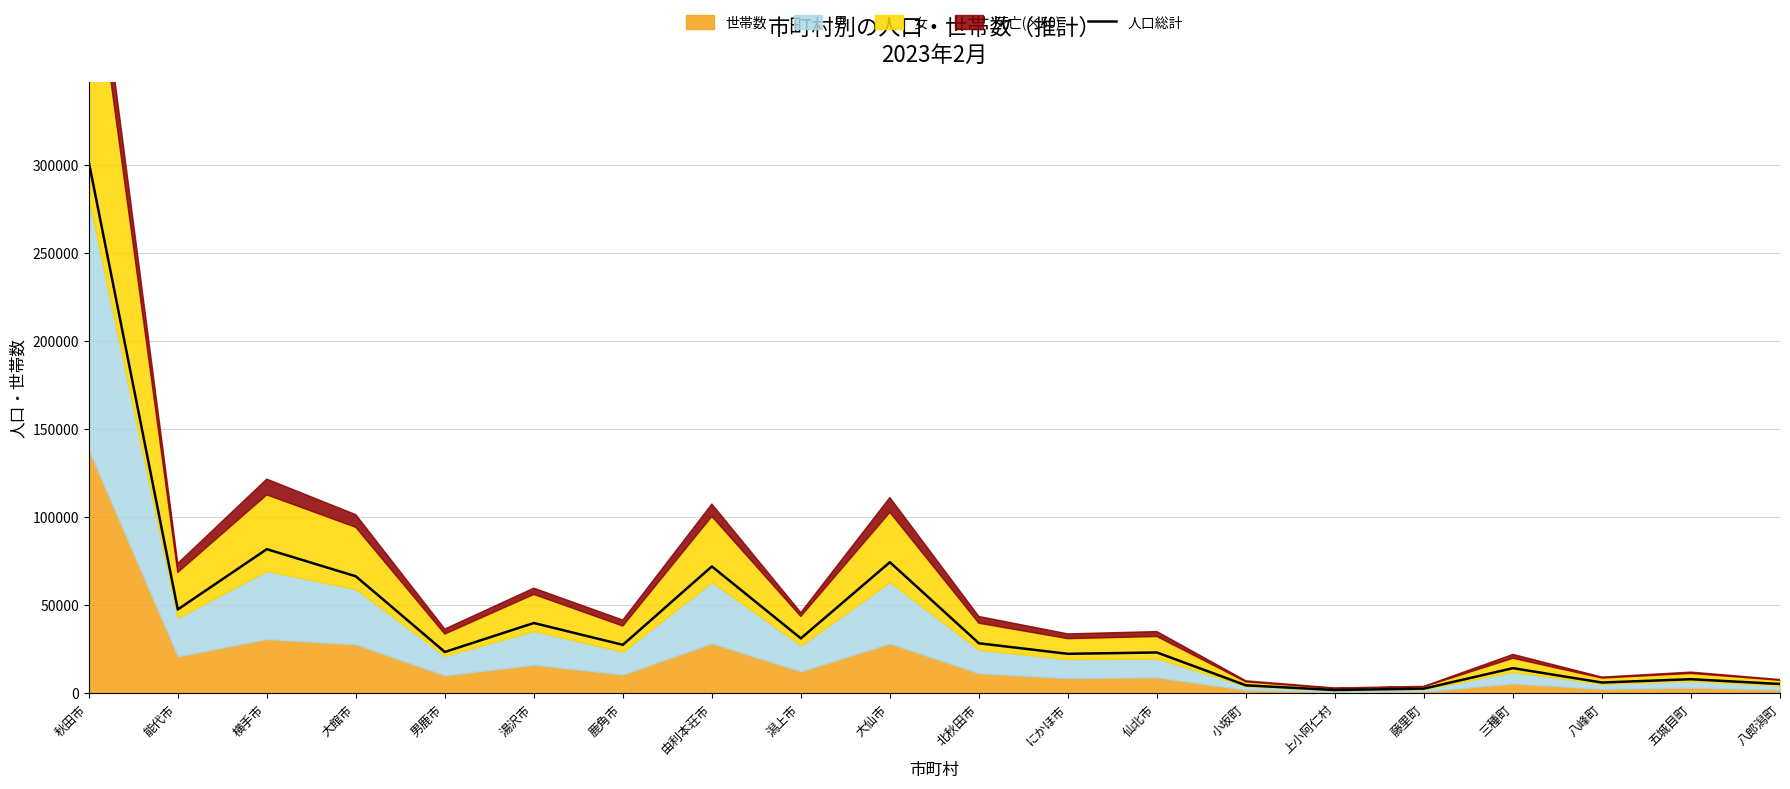

How many data points does each series have?

20